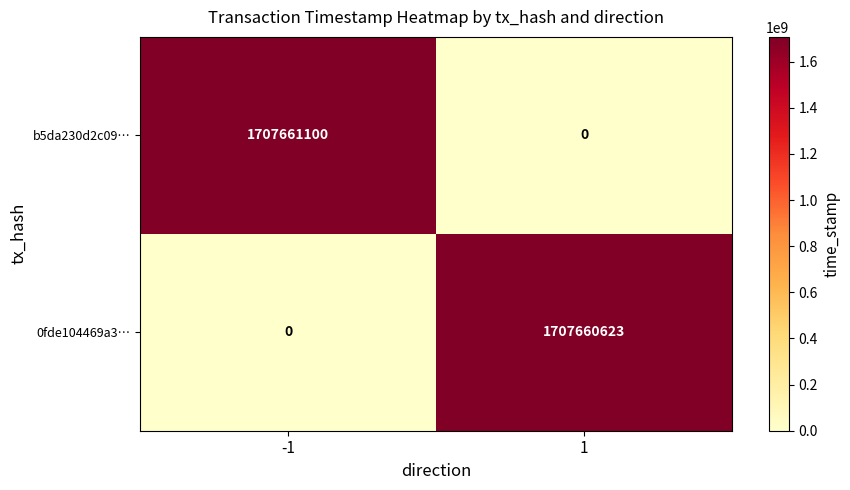

What is the difference between the 0fde104469a3… values at 1 and -1?

1707660623